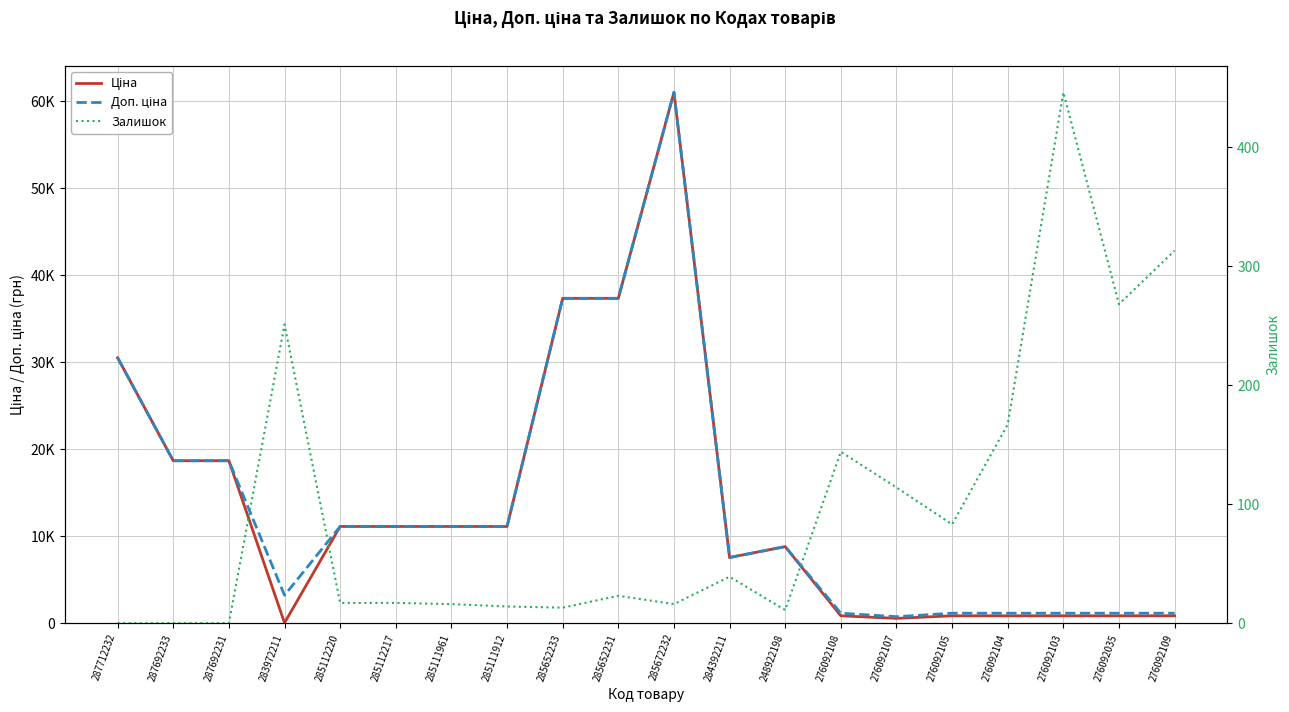

What is the label of the 9th point from the left?

285652233